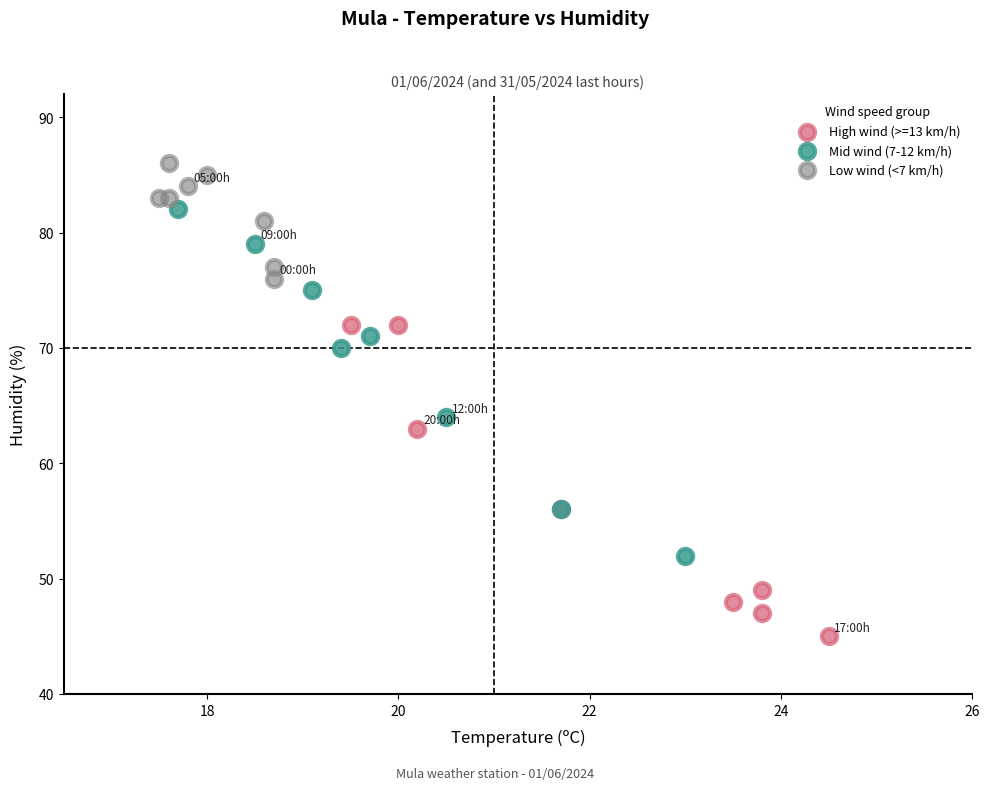

Which series has the widest spread of Y values?

Mid wind (7-12 km/h)